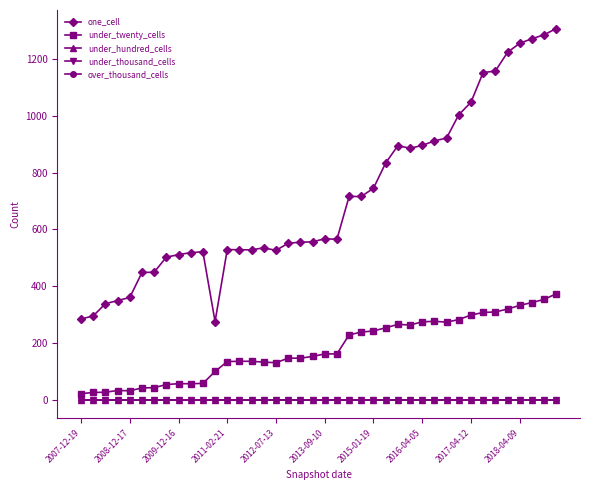

Does the chart have visible grid lines?

No